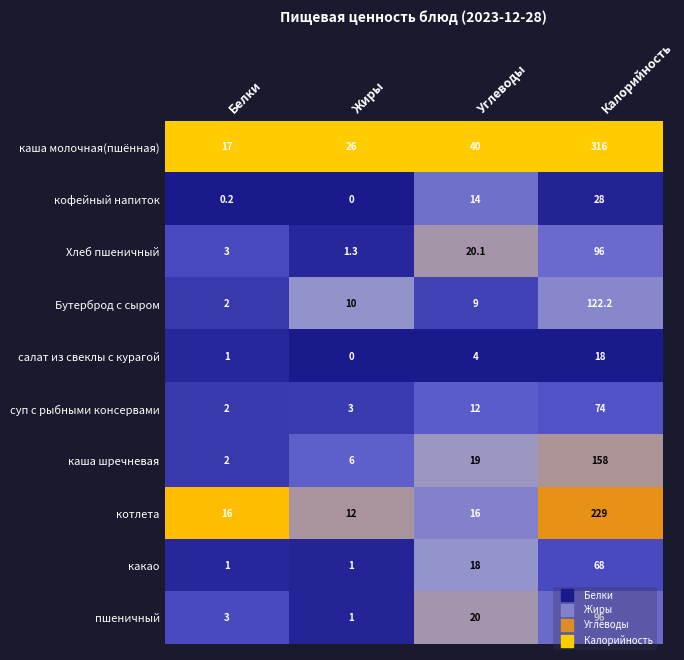

The Бутерброд с сыром series shows 13.3 at Жиры. True or false?

False